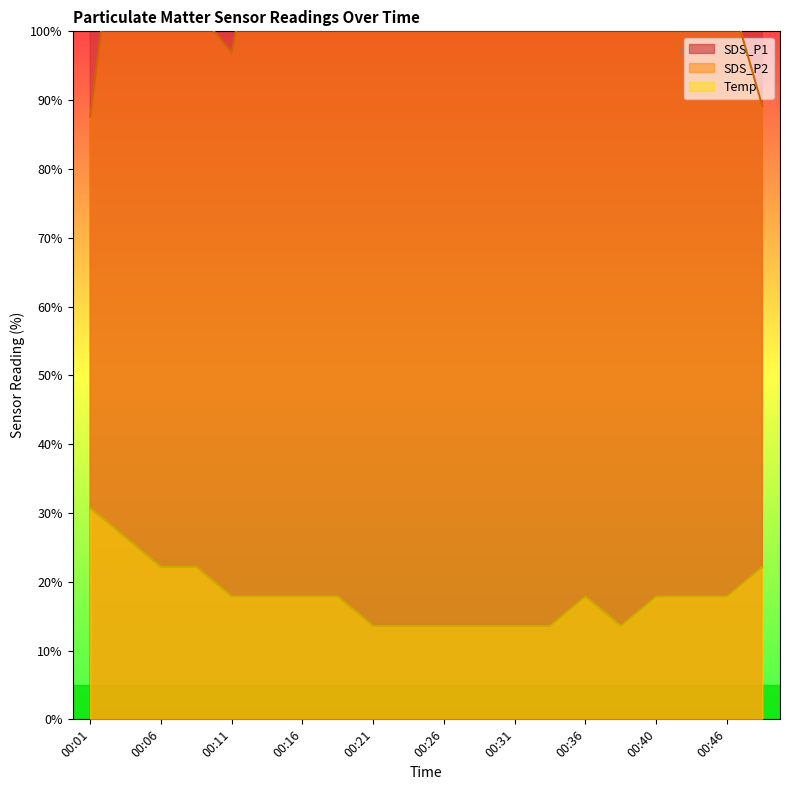

Rank the categories by SDS_P1 value from lowest to highest.

00:09, 00:26, 00:11, 00:01, 00:40, 00:36, 00:48, 00:38, 00:46, 00:18, 00:04, 00:33, 00:16, 00:28, 00:31, 00:21, 00:13, 00:06, 00:43, 00:23